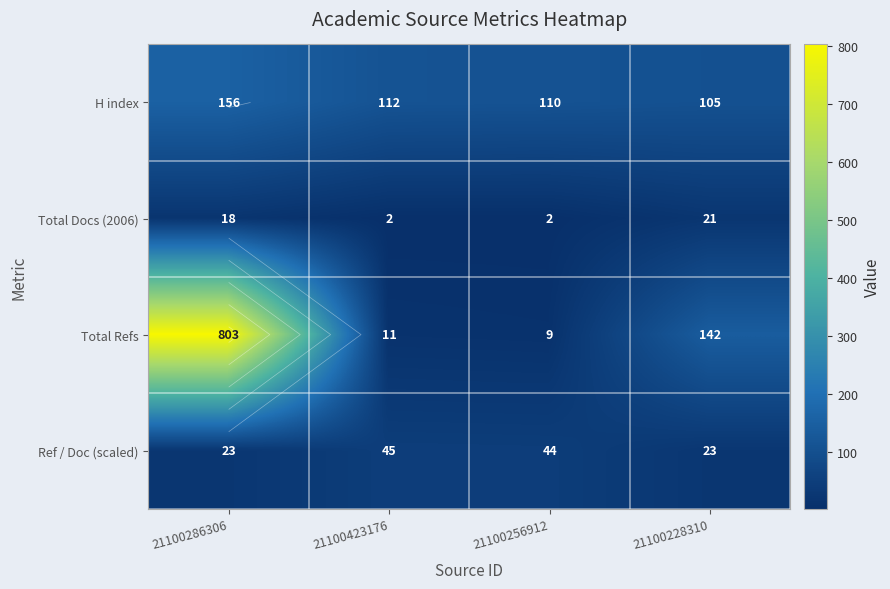

What is the sum of all H index values?

483